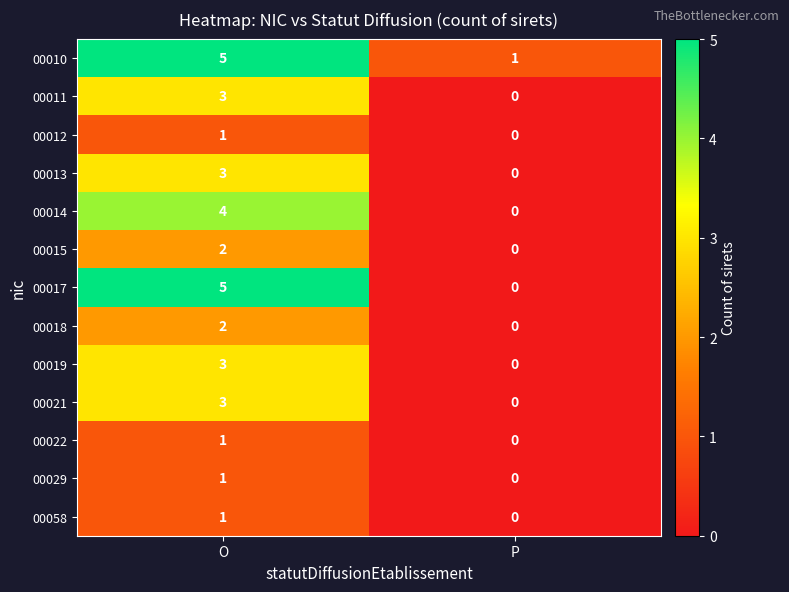

Is it true that 00013 equals 2 at P?

False